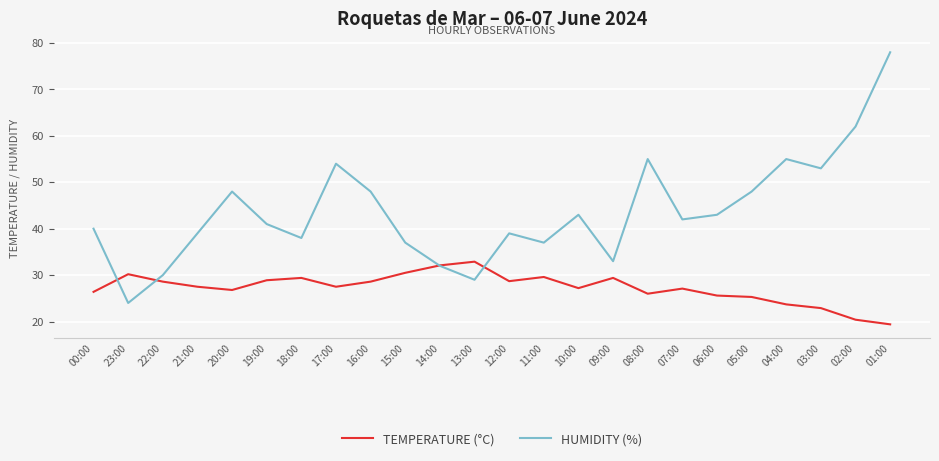

Is this an area chart (filled region under the line)?

No